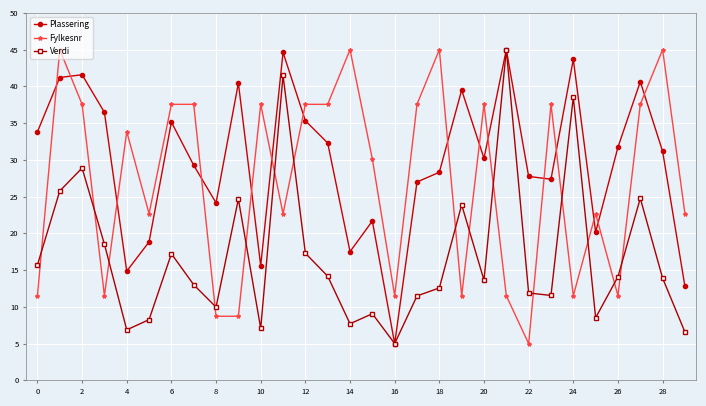

How many times do Plassering and Fylkesnr cross each other?

15